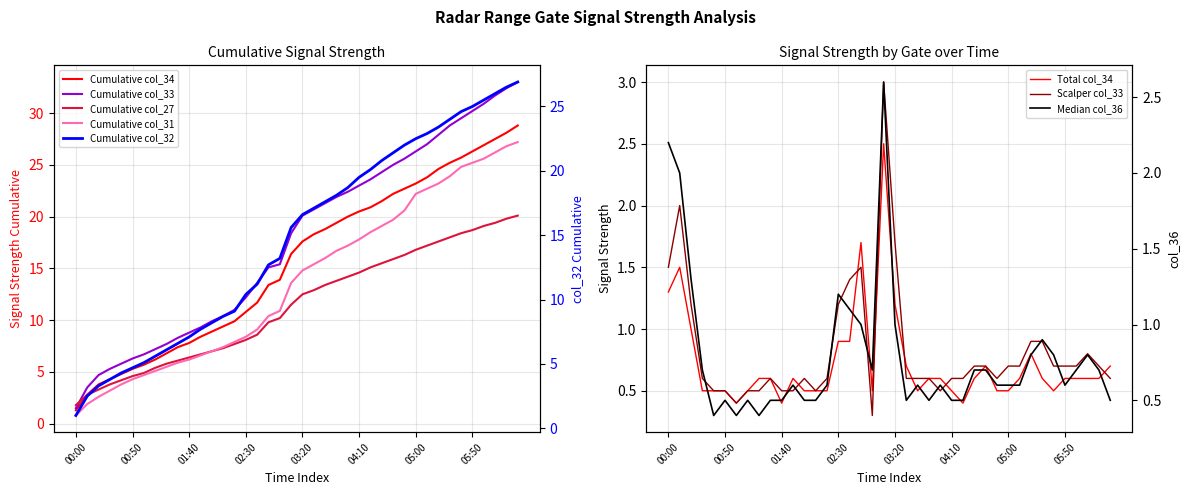

Where is the first local maximum for col_33?

2010/07/31 00:10